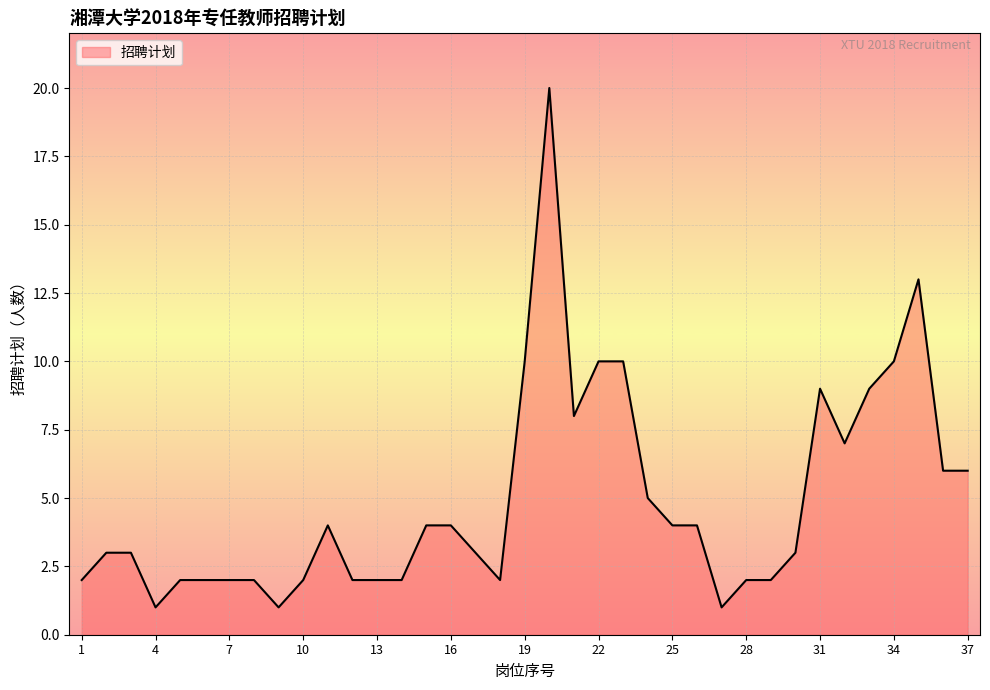

Reading right to left, what are all the values shown in this chart?

6	6	13	10	9	7	9	3	2	2	1	4	4	5	10	10	8	20	10	2	3	4	4	2	2	2	4	2	1	2	2	2	2	1	3	3	2